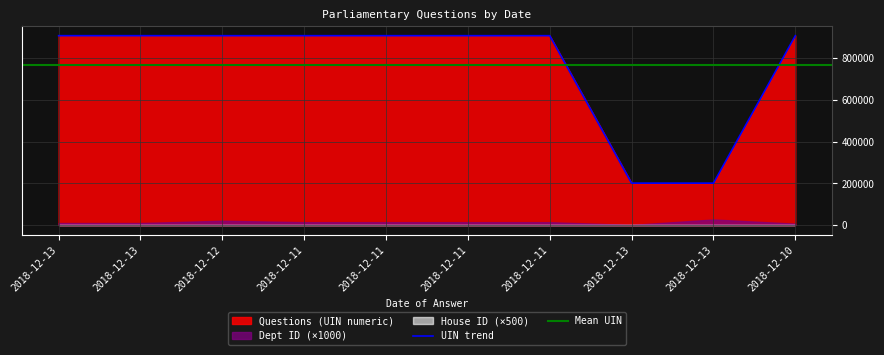

At which label does Questions (UIN numeric) reach its peak?

2018-12-13